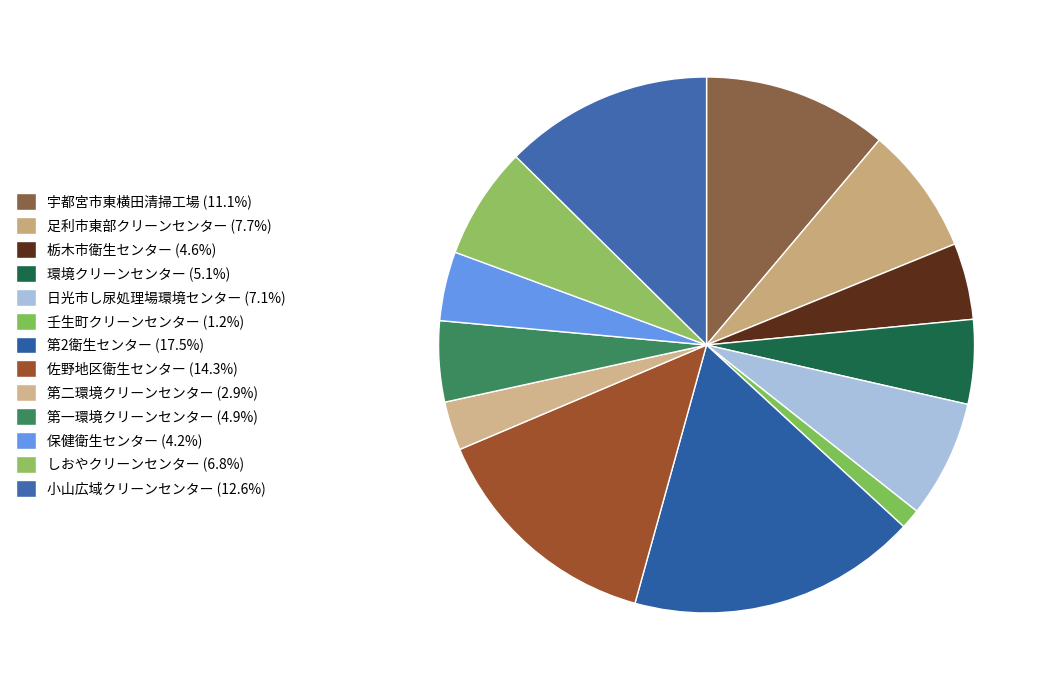

Count the number of slices in the pie.

13